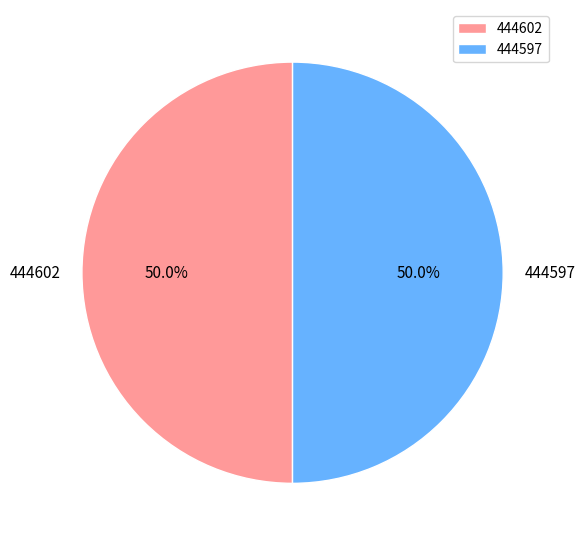

What is the ratio of the value at 444597 to the value at 444602?

1.0